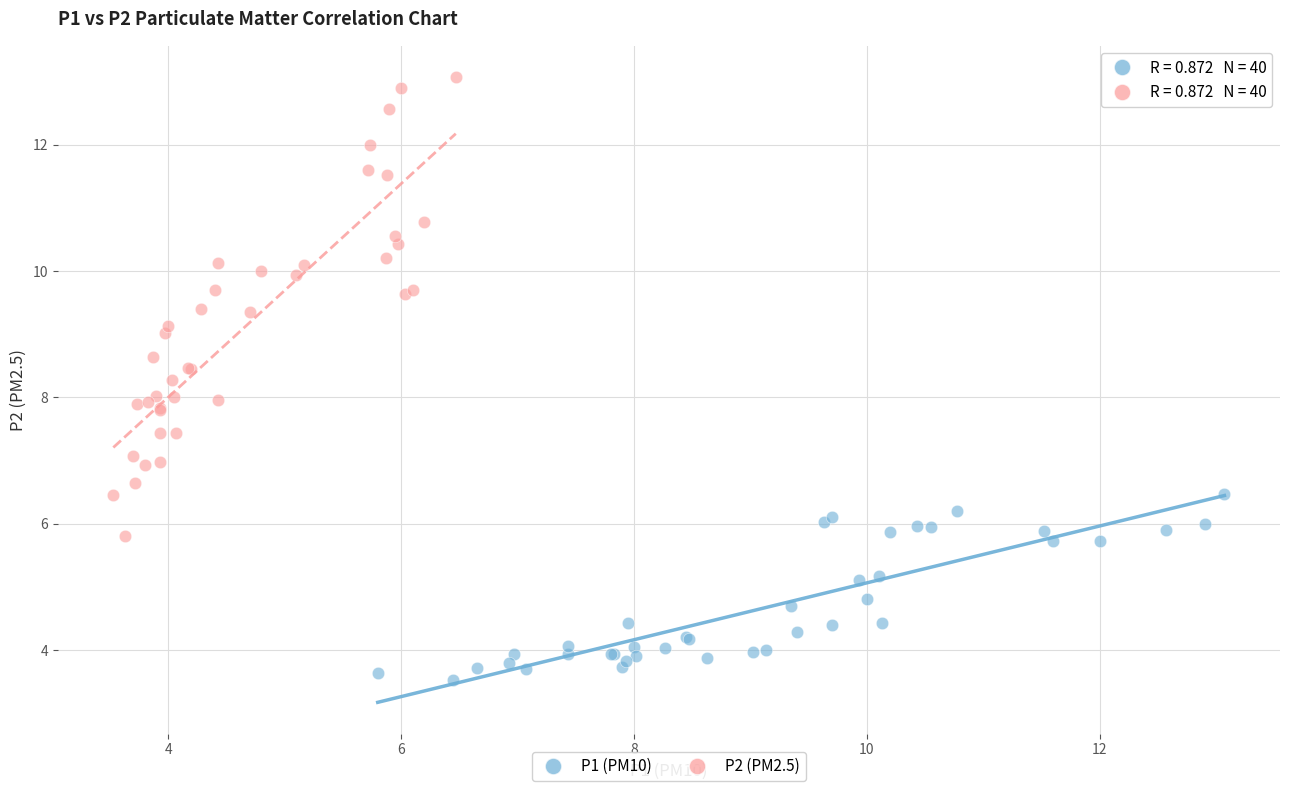

Which series has the largest Y range (max minus min)?

P2 (PM2.5)